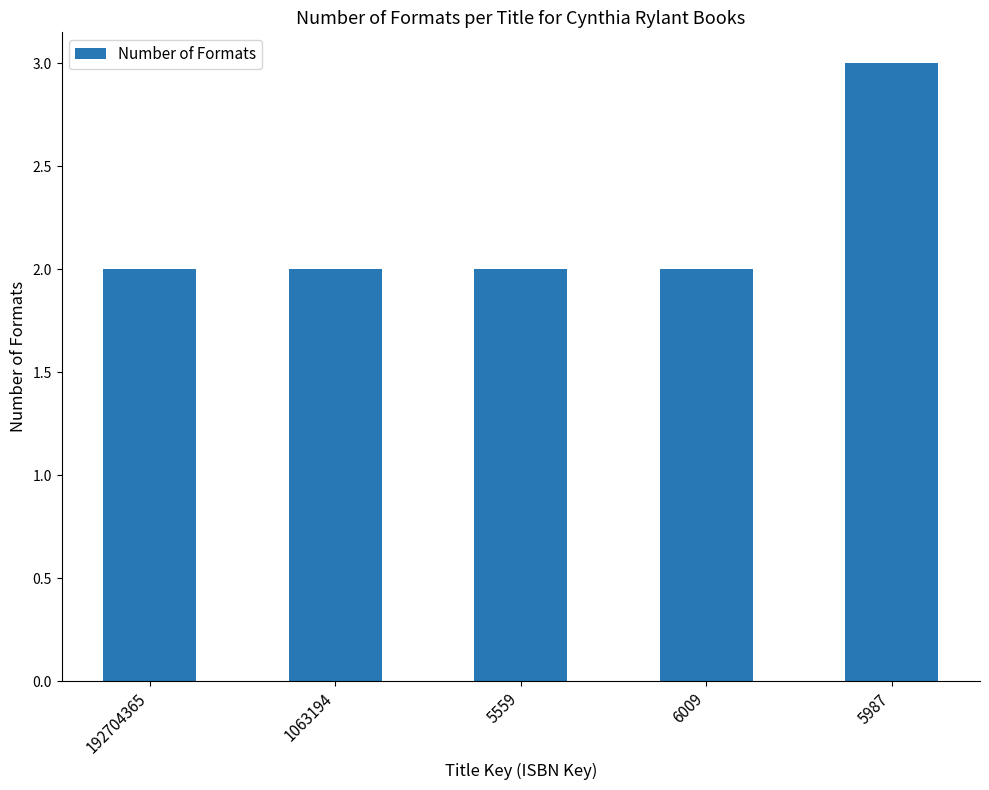

What is the maximum value shown in the chart?

3